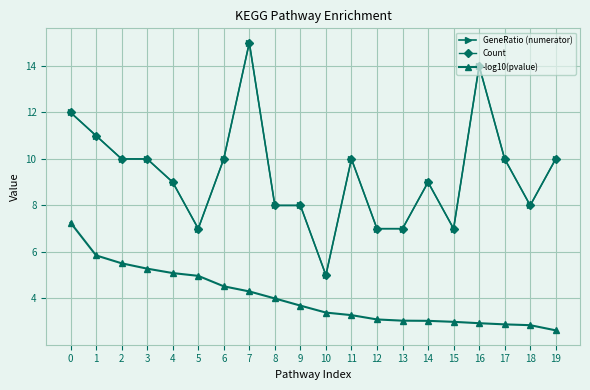

Rank the categories by GeneRatio (numerator) value from lowest to highest.

10, 5, 12, 13, 15, 8, 9, 18, 4, 14, 2, 3, 6, 11, 17, 19, 1, 0, 16, 7